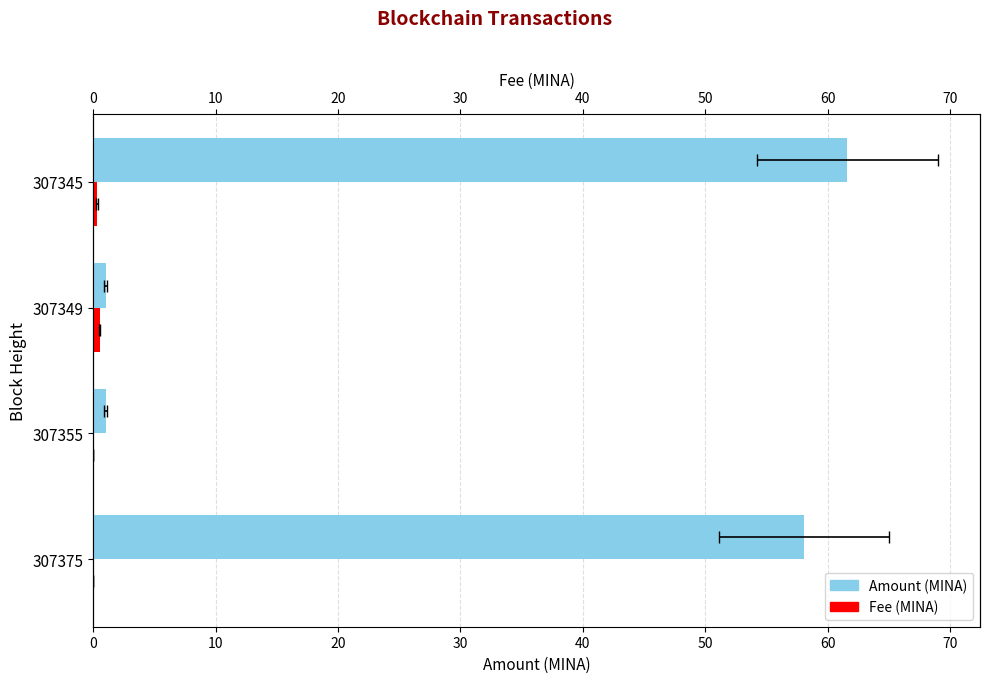

Reading left to right, extract all data points from this chart.

Amount (MINA): 58.1	1.0	1.0	61.6
Fee (MINA): 0.0	0.0	0.5	0.3